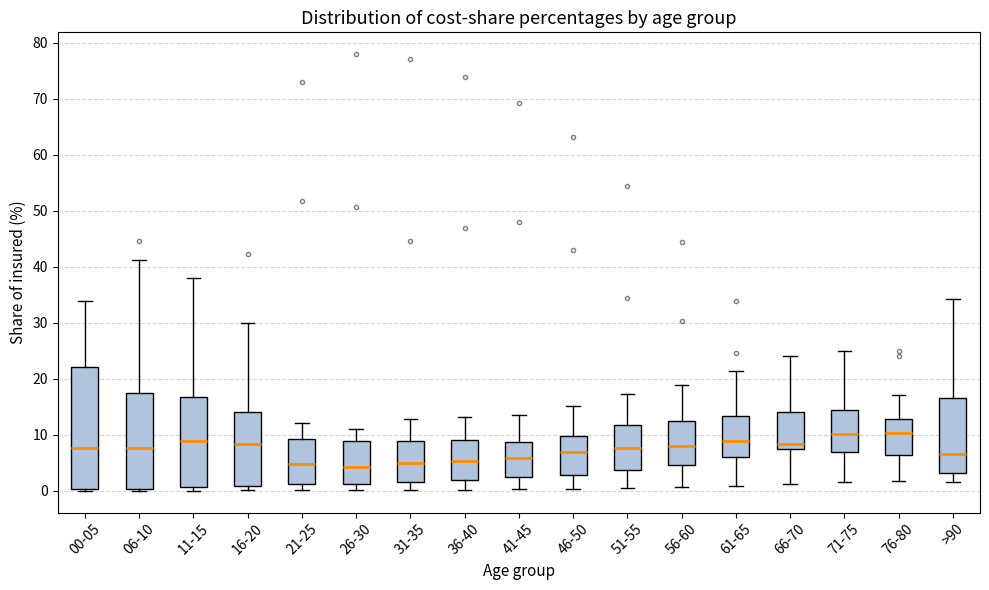

Reading left to right, transcribe this box plot: for each box, give where its median line is, the range the box spans, and where its two whiskers end, as read against the y-axis. The values are not printed on the chart, so give them approximately, as read against the axis.

00-05: median 8, box 0 to 22, whiskers 0 to 34
06-10: median 8, box 0 to 17, whiskers 0 to 41
11-15: median 9, box 1 to 17, whiskers 0 to 38
16-20: median 8, box 1 to 14, whiskers 0 to 30
21-25: median 5, box 1 to 9, whiskers 0 to 12
26-30: median 4, box 1 to 9, whiskers 0 to 11
31-35: median 5, box 2 to 9, whiskers 0 to 13
36-40: median 5, box 2 to 9, whiskers 0 to 13
41-45: median 6, box 2 to 9, whiskers 0 to 14
46-50: median 7, box 3 to 10, whiskers 0 to 15
51-55: median 8, box 4 to 12, whiskers 1 to 17
56-60: median 8, box 5 to 12, whiskers 1 to 19
61-65: median 9, box 6 to 13, whiskers 1 to 21
66-70: median 8, box 7 to 14, whiskers 1 to 24
71-75: median 10, box 7 to 14, whiskers 2 to 25
76-80: median 10, box 6 to 13, whiskers 2 to 17
>90: median 7, box 3 to 17, whiskers 2 to 34